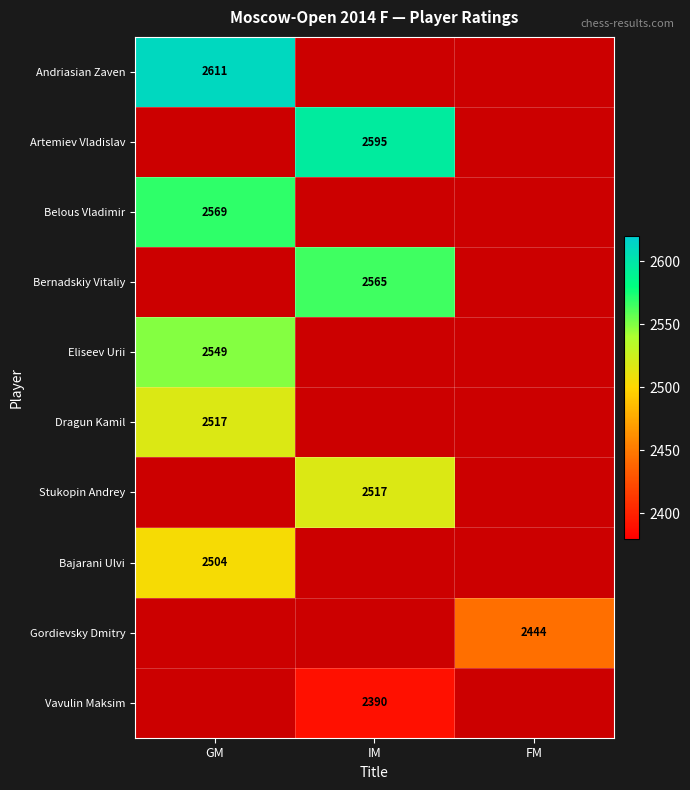

Is it true that Bajarani Ulvi equals 733 at GM?

False